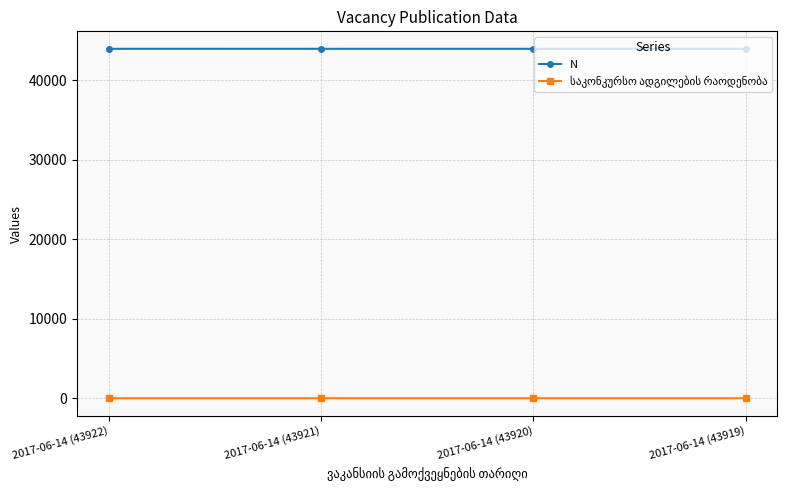

How many N values are between 43920 and 43922?

3